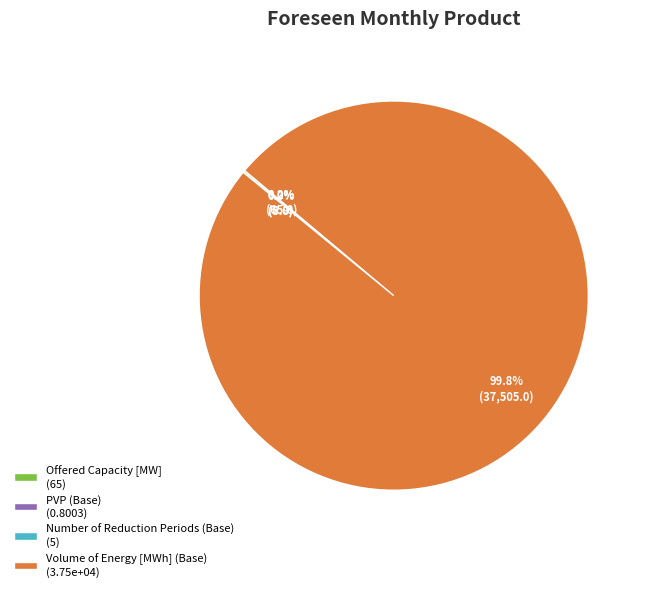

What percentage is NOT represented by Volume of Energy [MWh] (Base) (3.75e+04)?

0.2%